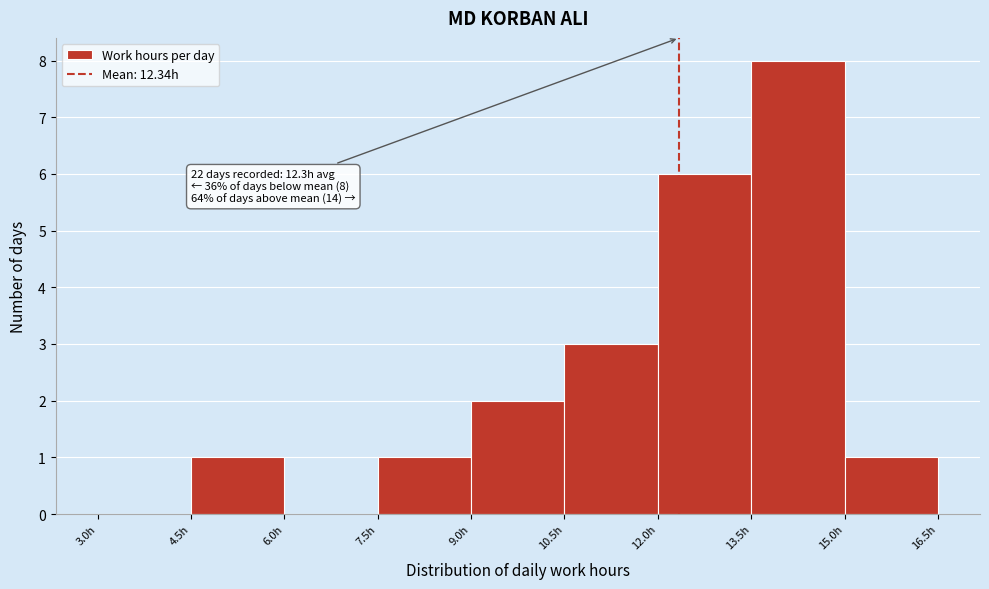

Over which range of the x-axis is the bar tallest?

13.5 to 15.0